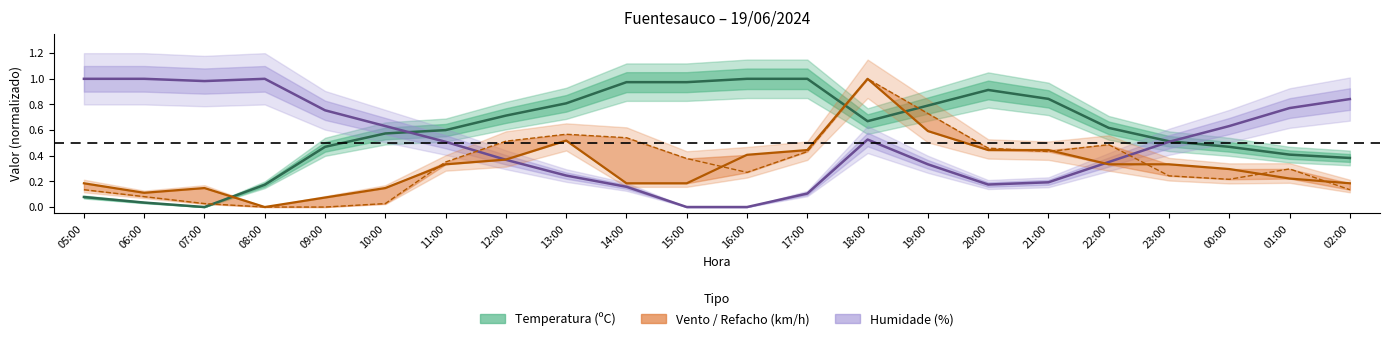

At 14:00, list the series in order from largest to smallest.

Temperatura (ºC), Refacho (km/h), Vento (km/h), Humidade (%)